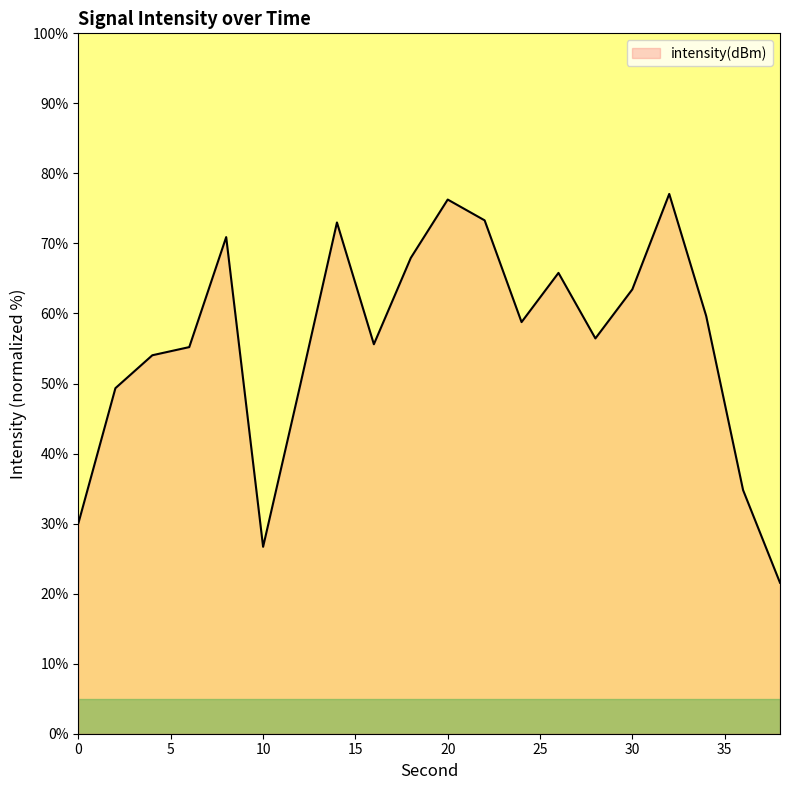

What is the smallest value displayed?

21.6